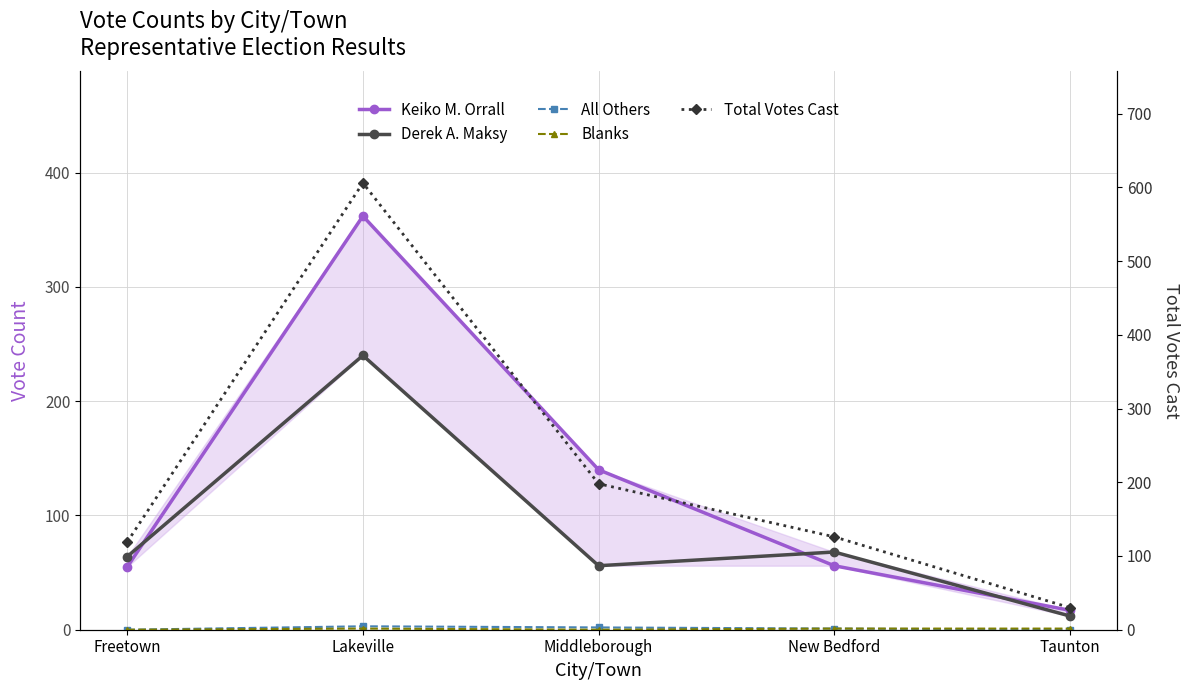

Which has a higher value, Middleborough or New Bedford?

Middleborough